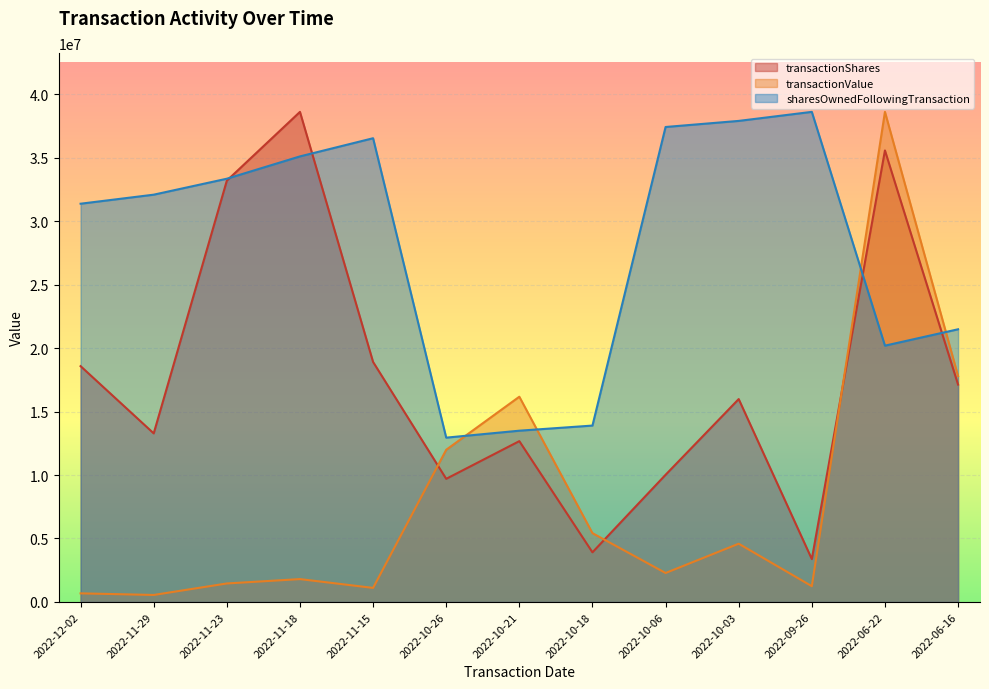

Is it true that sharesOwnedFollowingTransaction equals 37883384.0 at 2022-10-03?

True